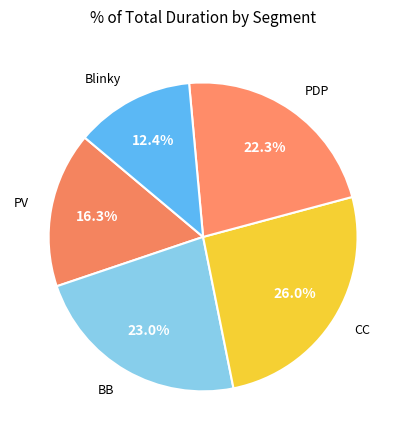

To the nearest percent, what portion does PDP represent?

22%